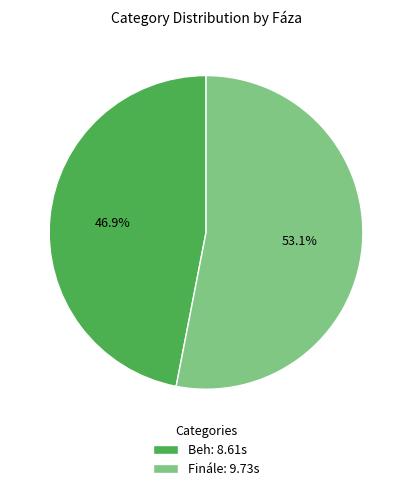

To the nearest percent, what is the difference between the largest and smallest slice percentages?

6%